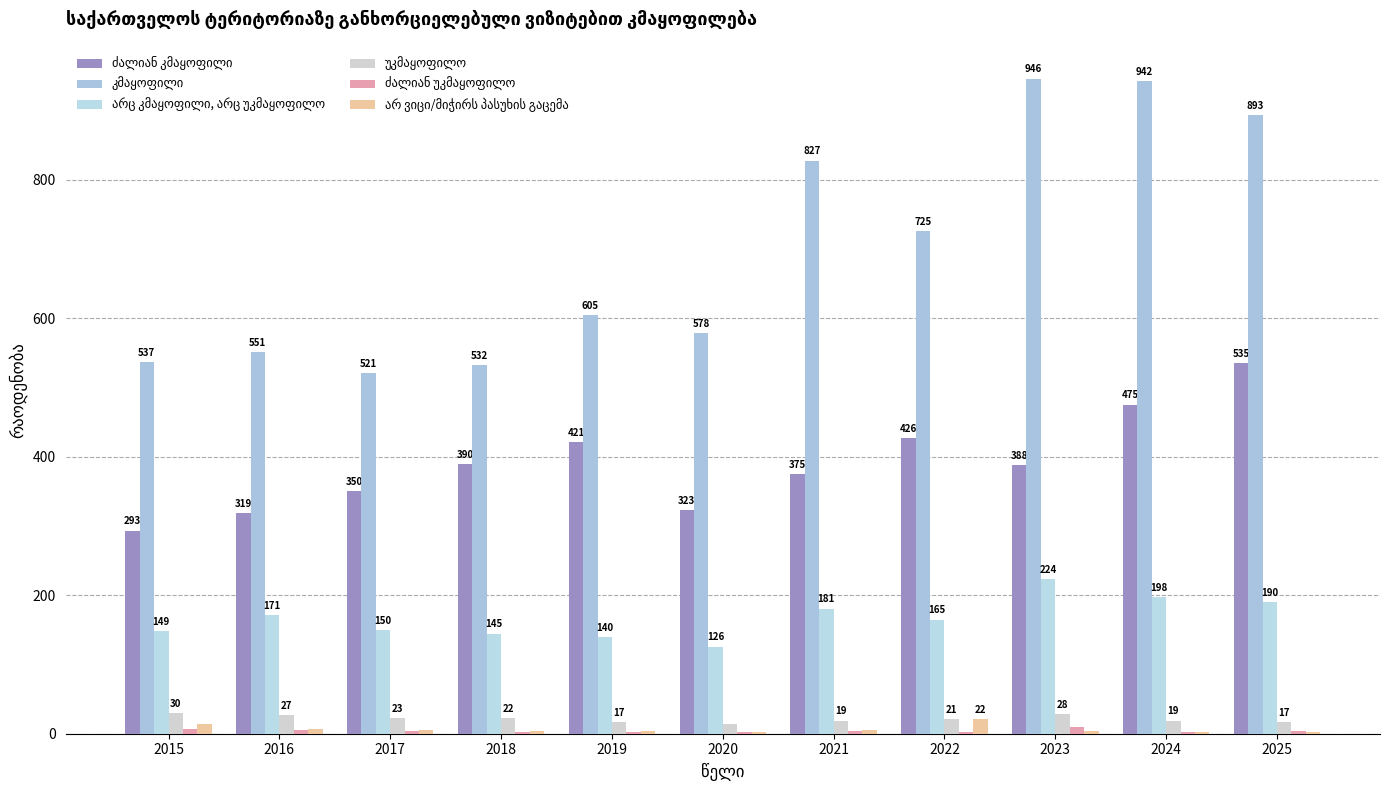

True or false: არ ვიცი/მიჭირს პასუხის გაცემა has a value of 1.8 at 2025.

False